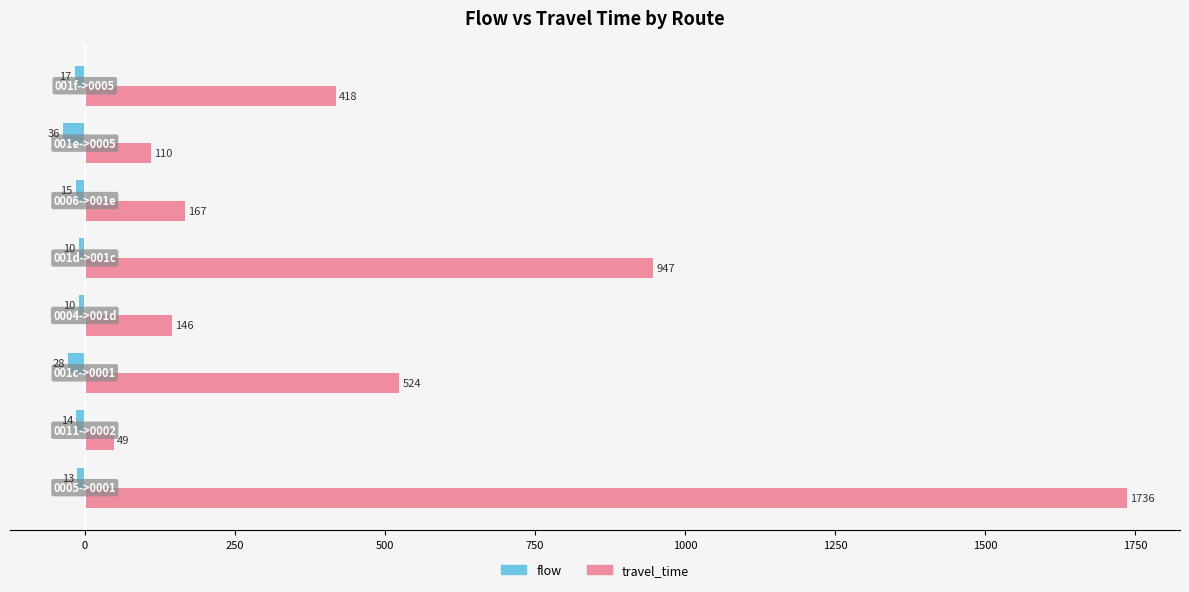

What is the smallest value displayed?

-36